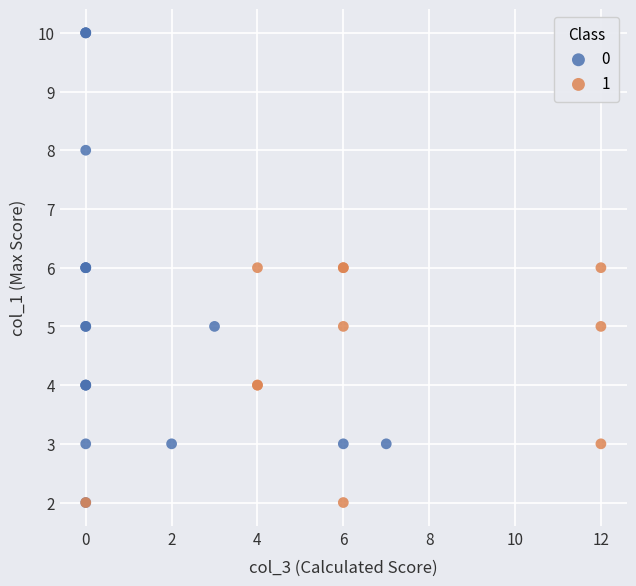

What are all the series names shown in the legend?

0, 1